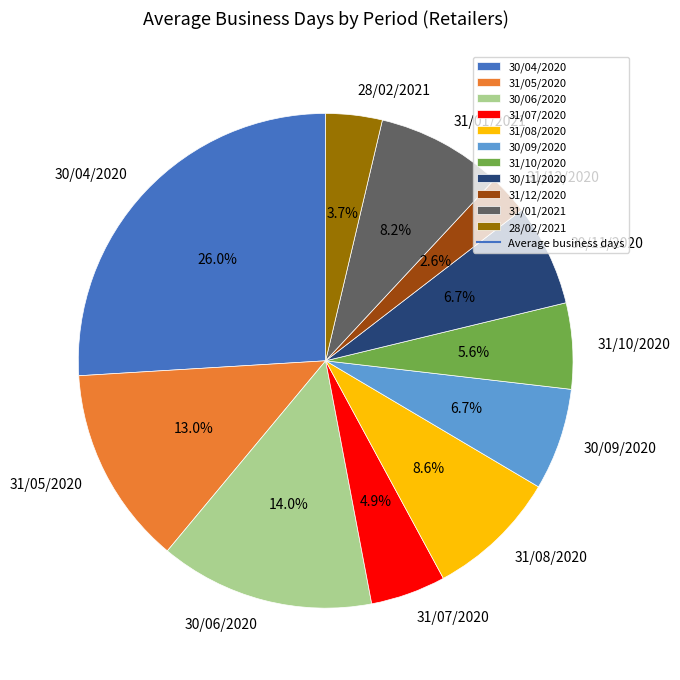

To the nearest percent, what is the difference between the largest and smallest slice percentages?

23%